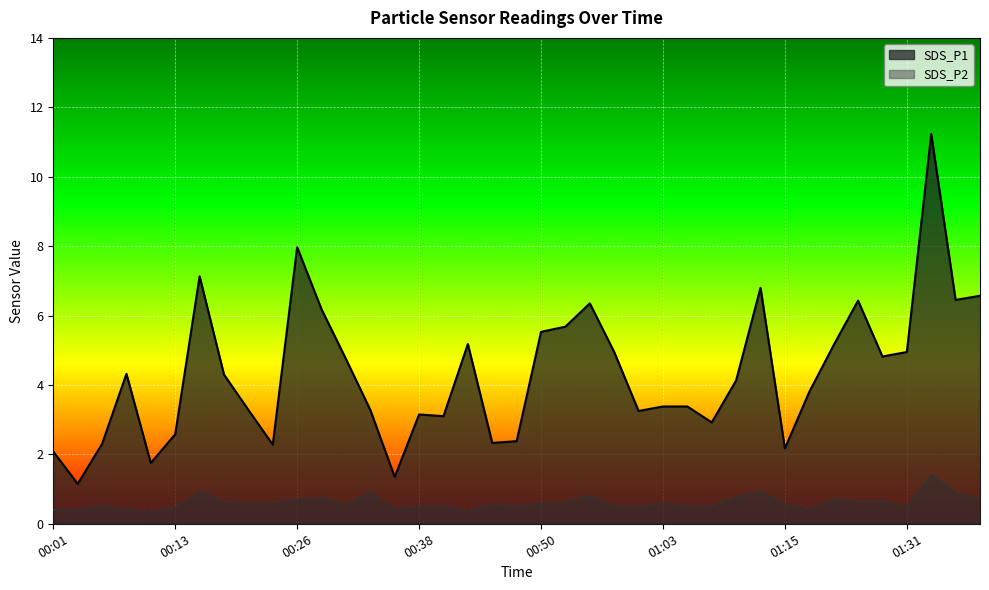

Is it true that SDS_P2 equals 0.7 at 00:26?

True